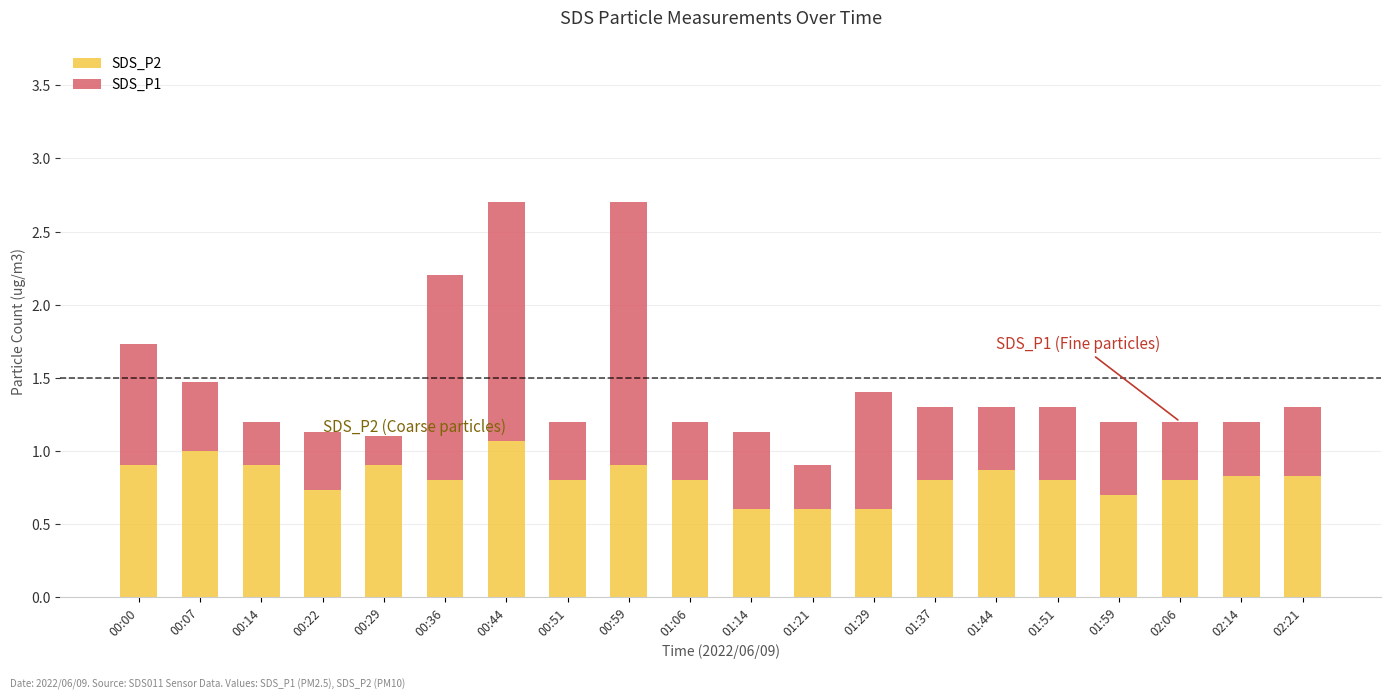

What is the minimum value for SDS_P2?

0.6